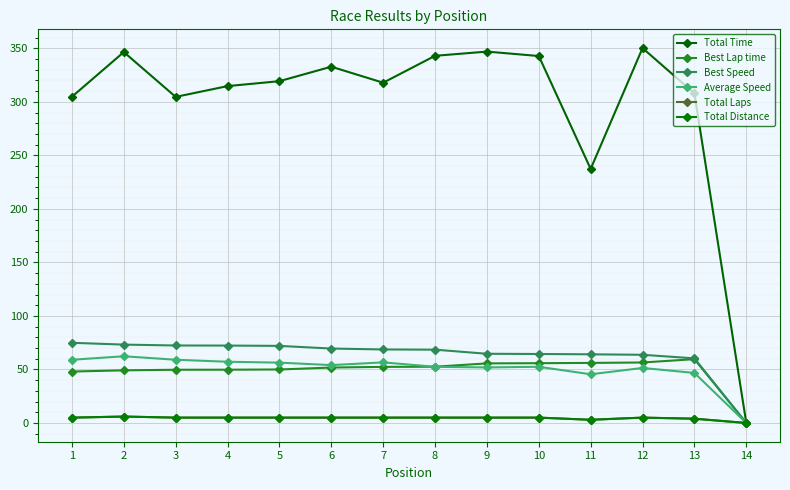

Is it true that Best Speed equals 68.7 at 7?

True